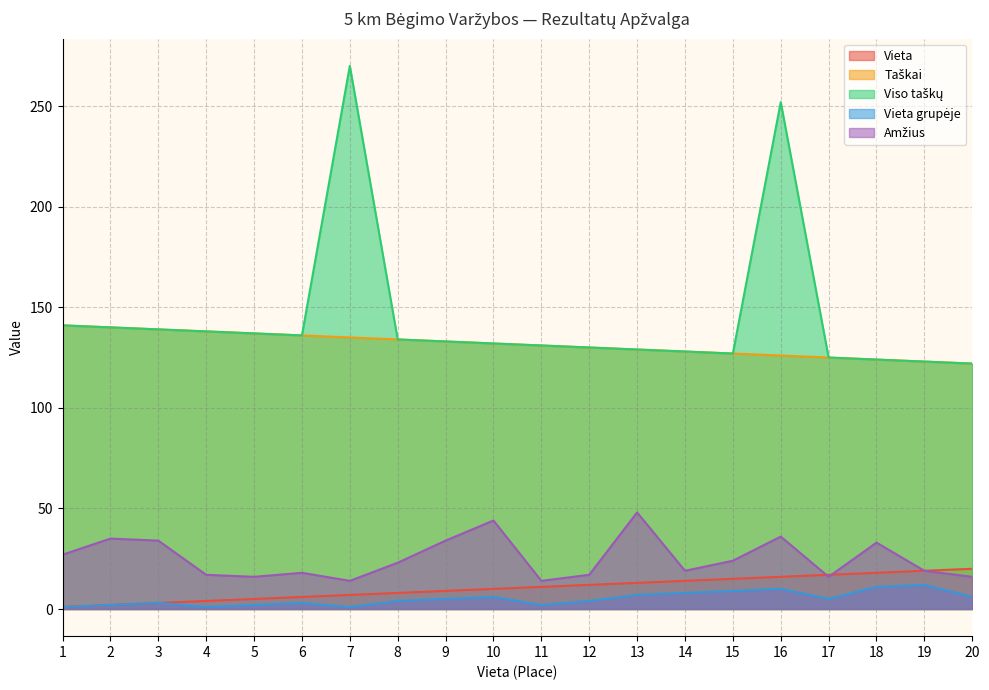

What is the difference between the maximum and minimum values in the Vieta grupėje series?

11